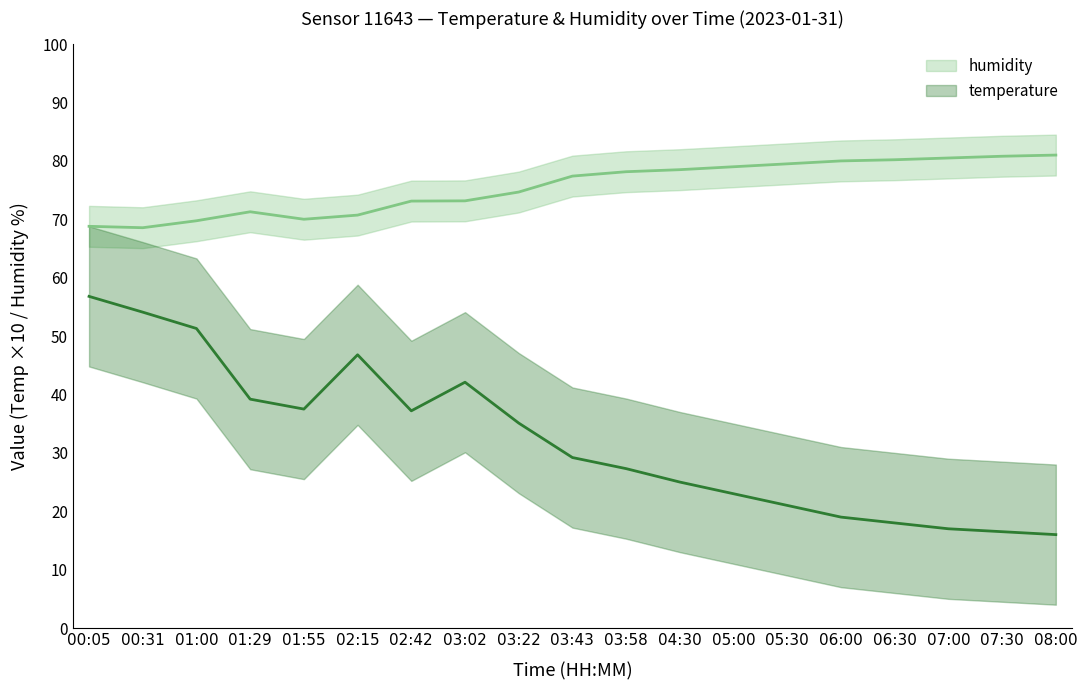

At which label is temperature closest to 36?

03:22